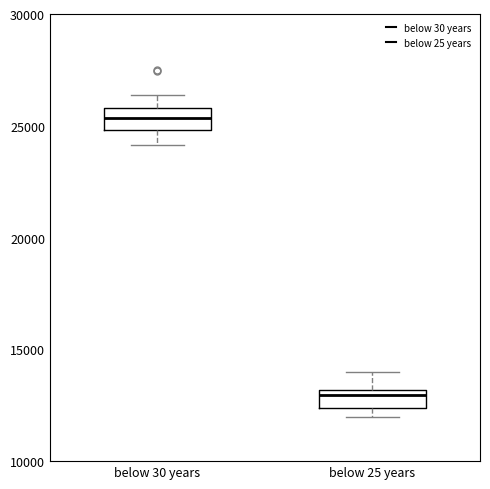

Reading left to right, read every box against the y-axis: the position of its median line, the range the box covers, and the ends of its whiskers. The values are not printed on the chart, so give them approximately, as read against the axis.

below 30 years: median 25500, box 25000 to 26000, whiskers 24000 to 26500
below 25 years: median 13000 (just below the box's upper edge), box 12500 to 13000, whiskers 12000 to 14000